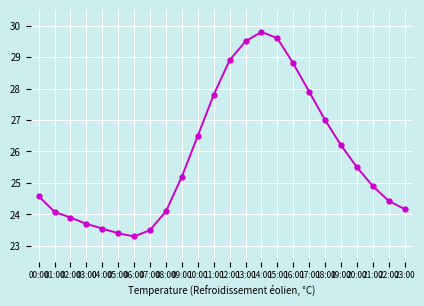

What is the difference between the values at 01:00 and 00:00?

0.5